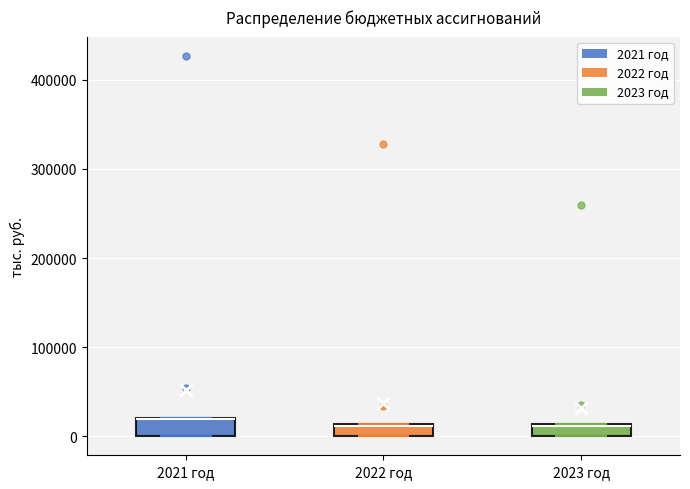

Where is the lower edge of the box for 2023 год on the y-axis? The values are not printed on the chart, so give them approximately, as read against the axis.

0